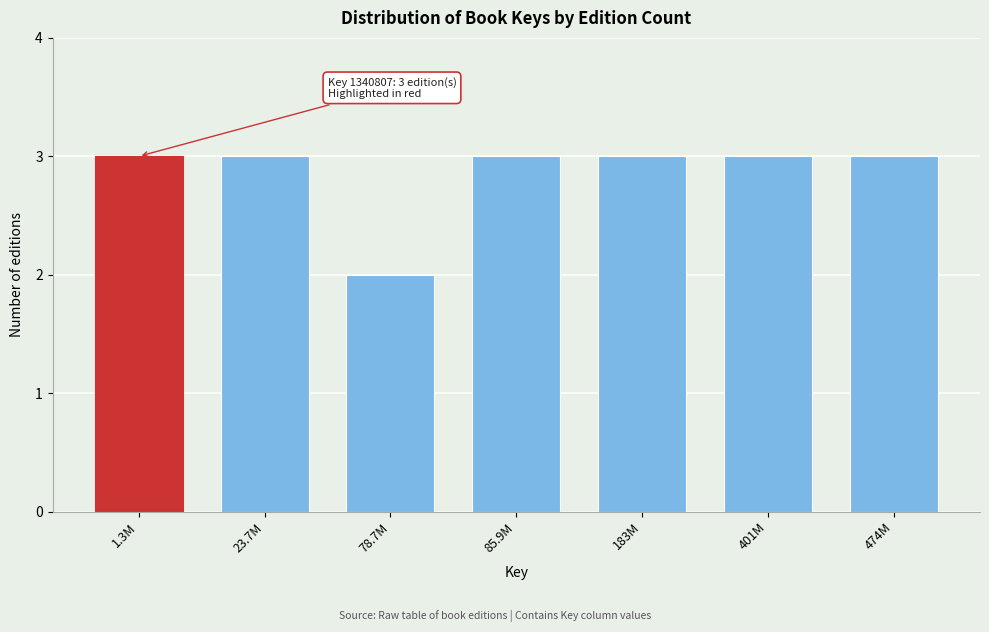

Reading left to right, what are all the values shown in this chart?

1.3M=3	23.7M=3	78.7M=2	85.9M=3	183M=3	401M=3	474M=3